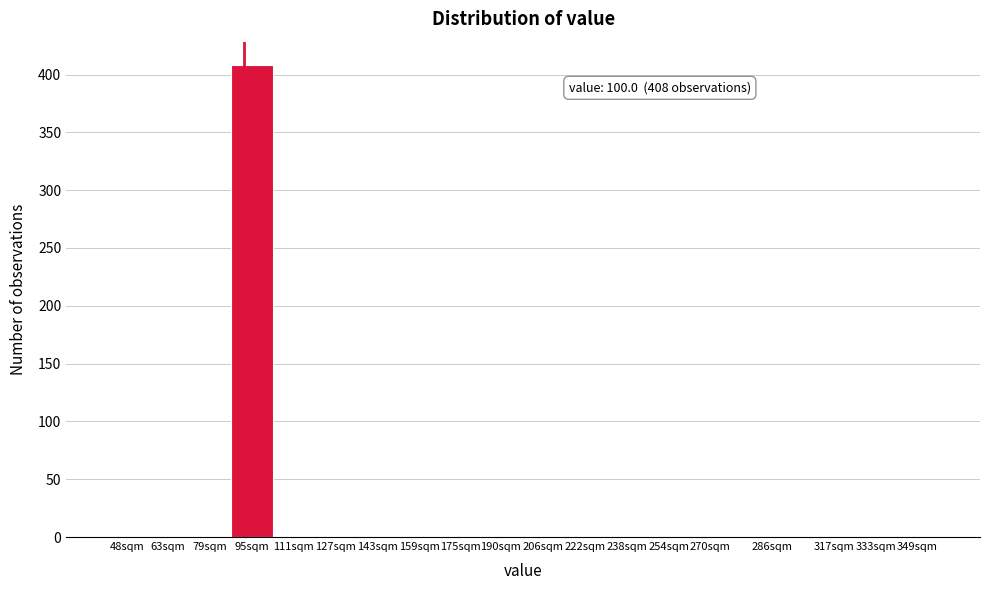

Reading right to left, extract all data points from this chart.

349sqm=0	333sqm=0	317sqm=0	286sqm=0	270sqm=0	254sqm=0	238sqm=0	222sqm=0	206sqm=0	190sqm=0	175sqm=0	159sqm=0	143sqm=0	127sqm=0	111sqm=0	95sqm=408	79sqm=0	63sqm=0	48sqm=0